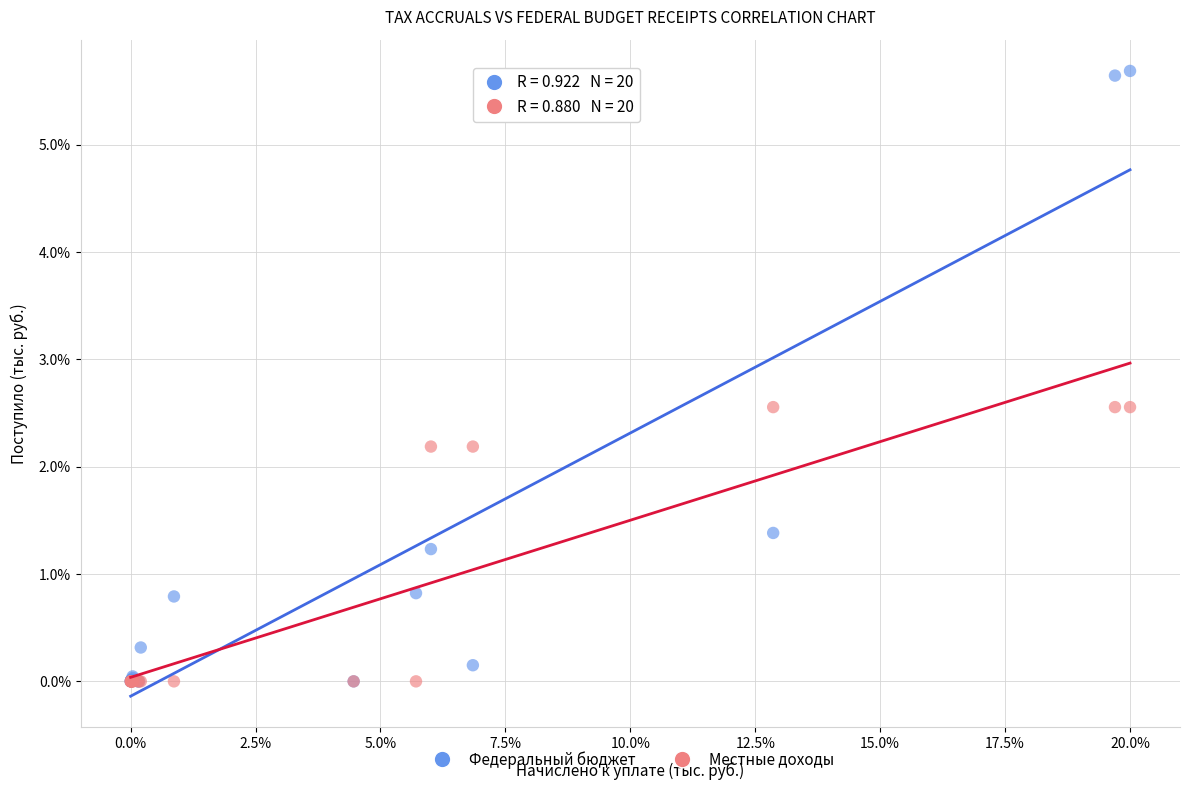

What are all the series names shown in the legend?

Федеральный бюджет, Местные доходы